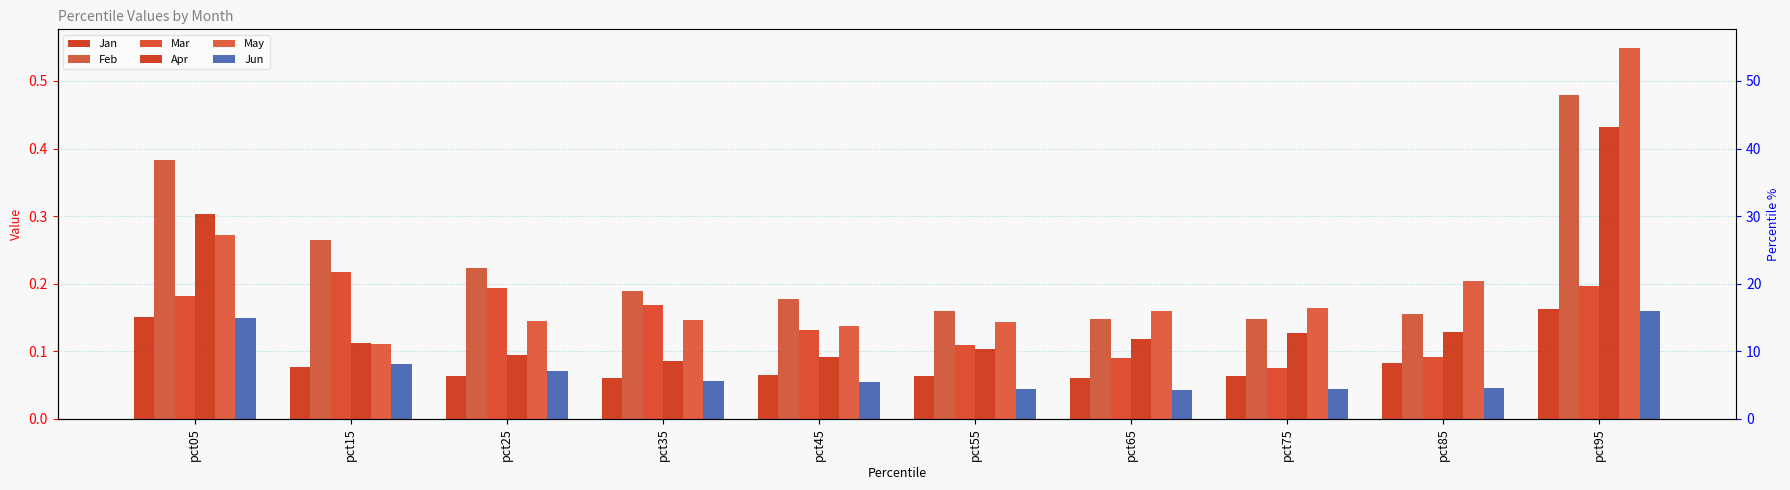

How many groups of bars are there?

10